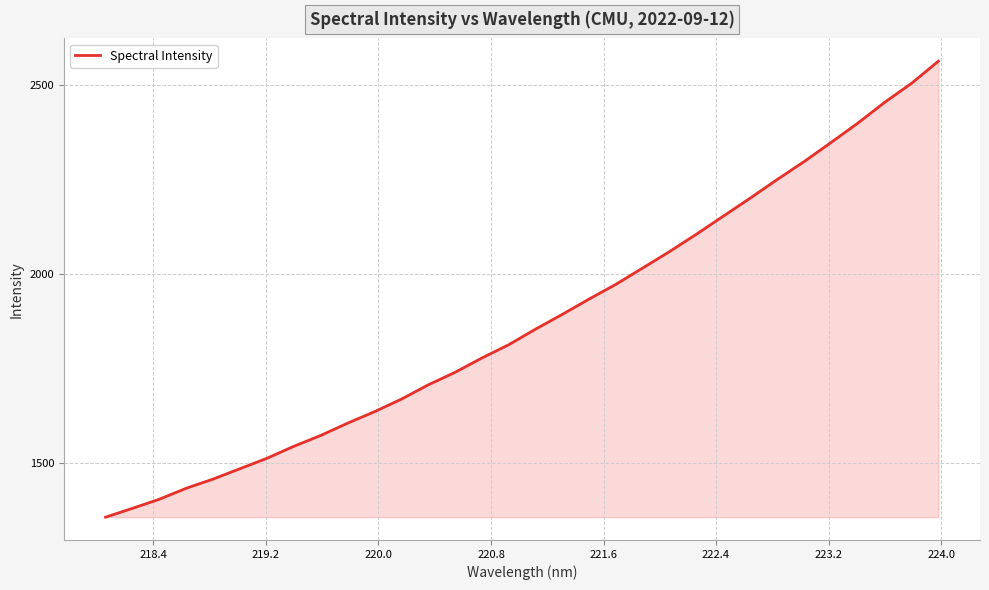

What is the difference between the maximum and second lowest values?

1184.5